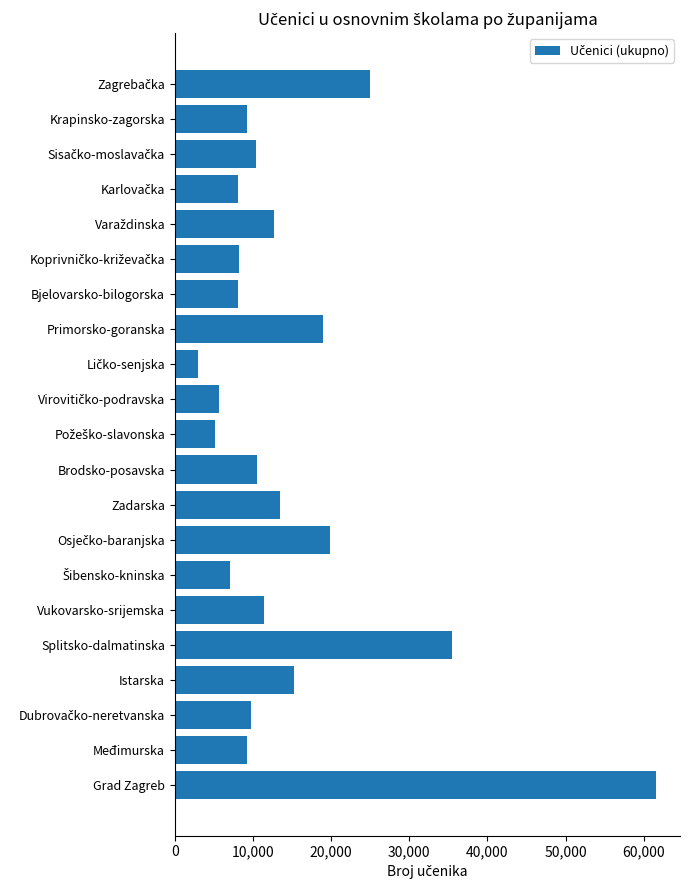

Is it true that the value at Zadarska is 5682?

False